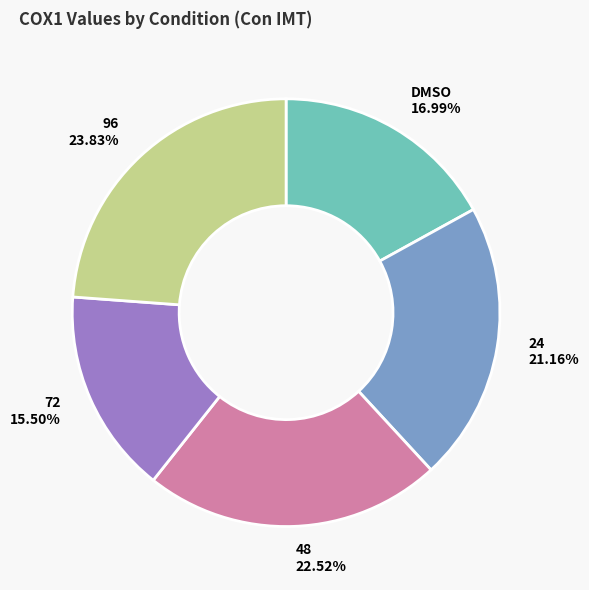

Is there any slice that represents more than half of the pie?

No